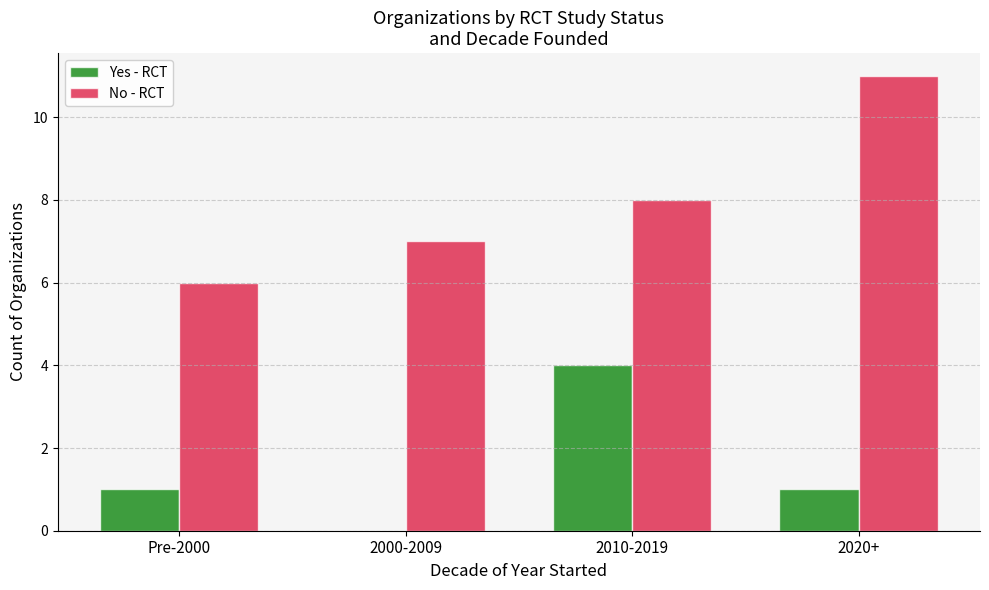

What is the sum of all Yes - RCT values?

6